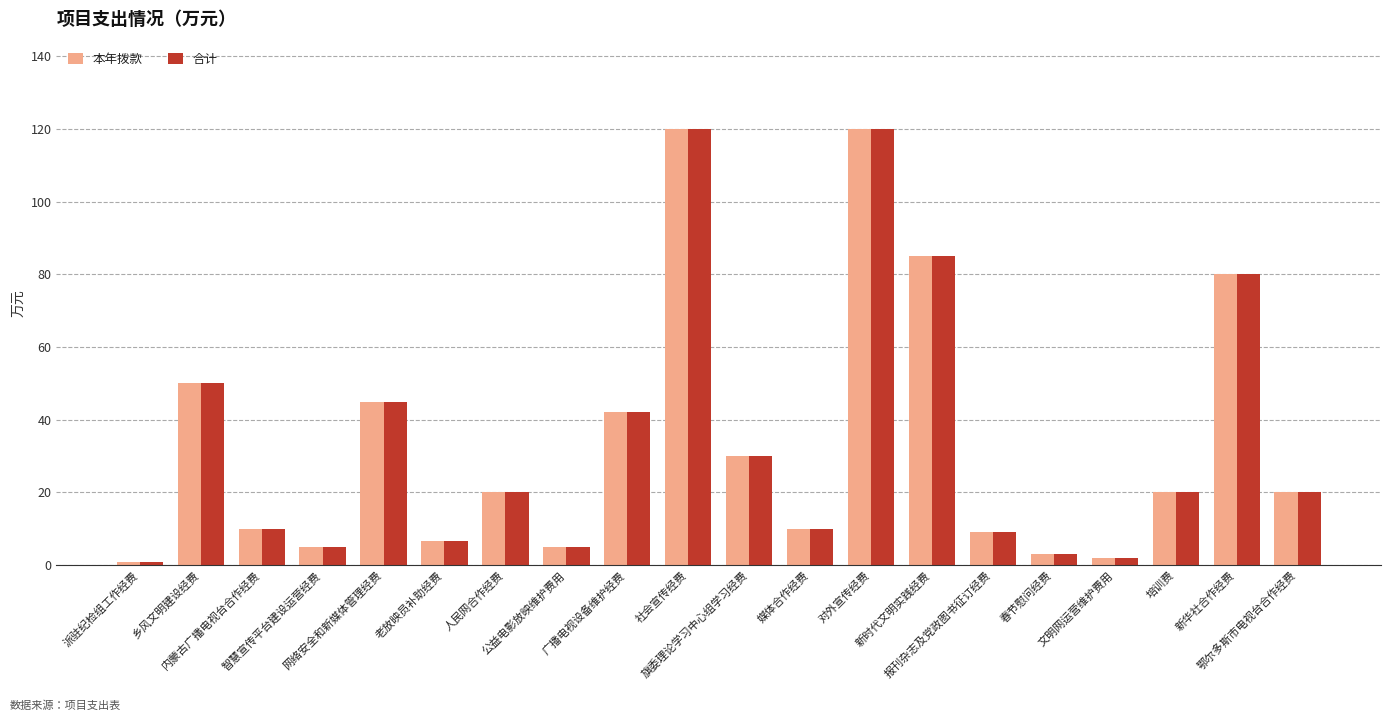

What are all the series names shown in the legend?

本年拨款, 合计